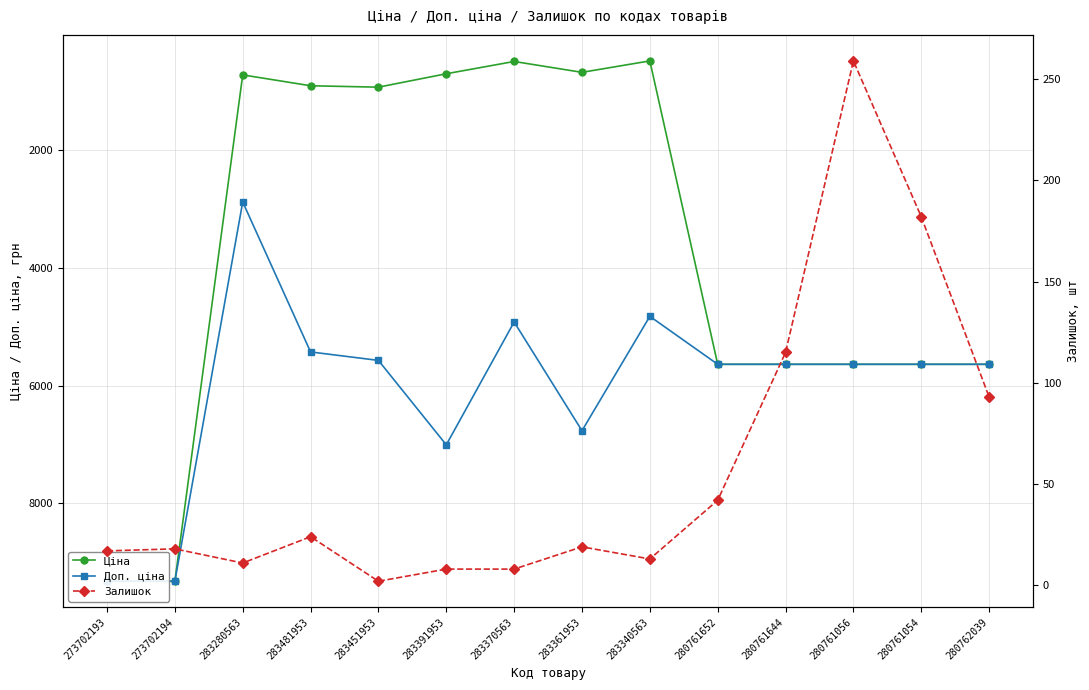

True or false: Залишок has more than 0 interior local peaks.

True